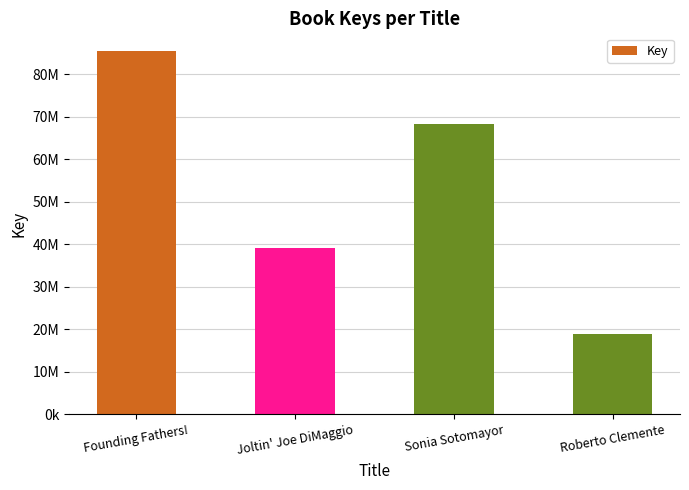

What is the average value?

52949493